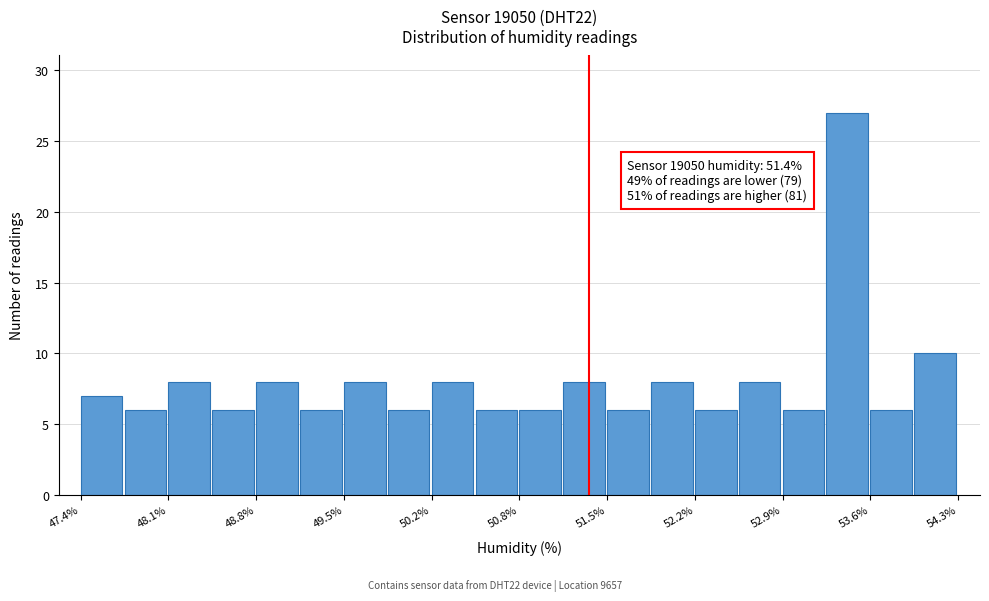

Around what value on the x-axis is the tallest bar? Give the approximate position of its centre, as read against the axis.

53.4